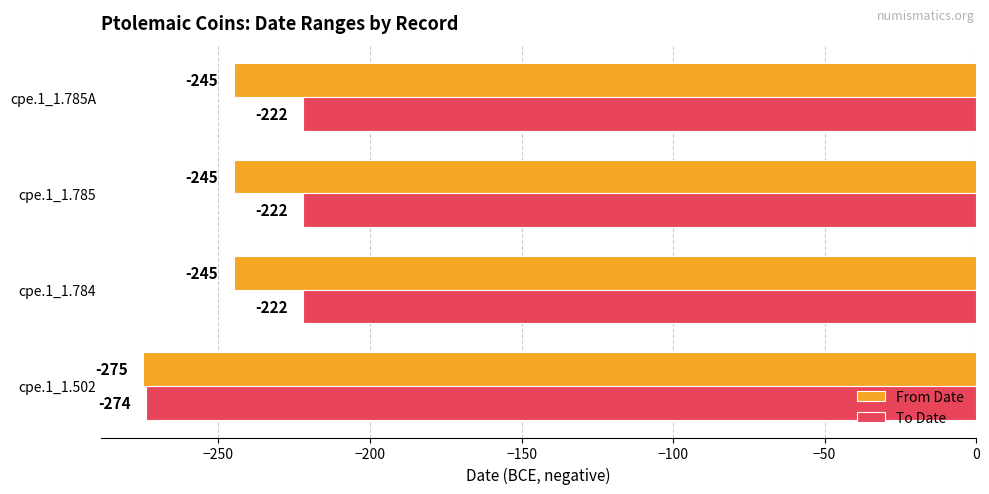

What are all the series names shown in the legend?

From Date, To Date